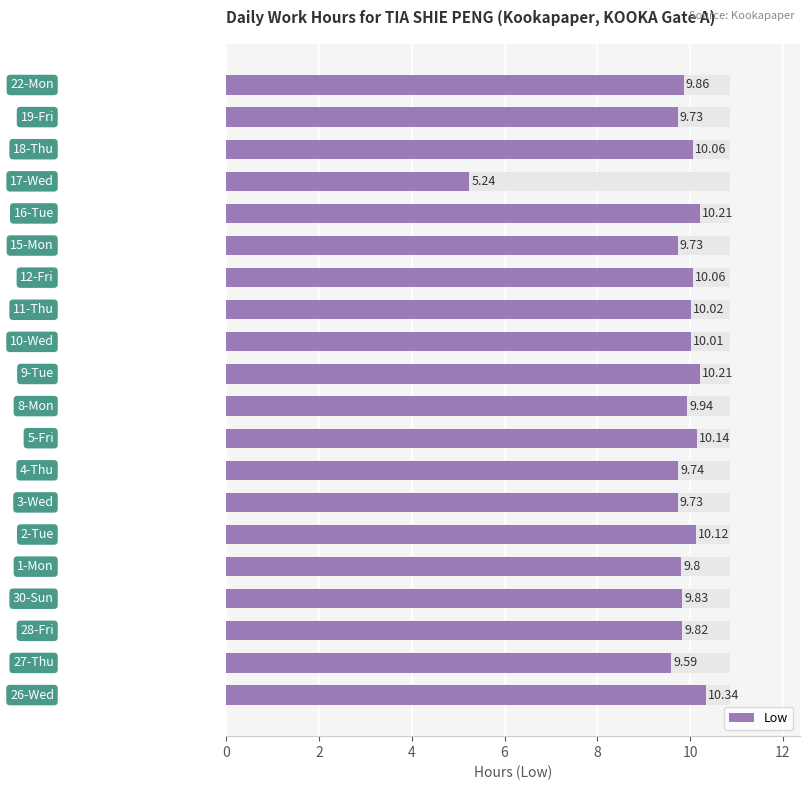

How many data points are less than 9?

1